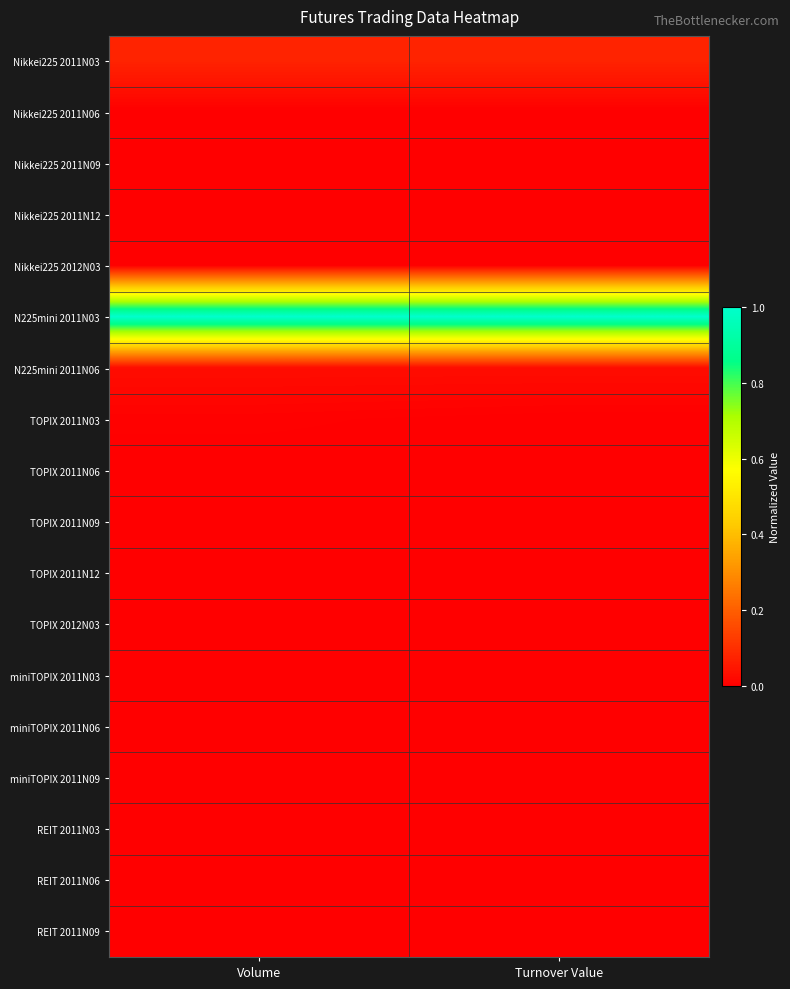

How many data points does each series have?

2